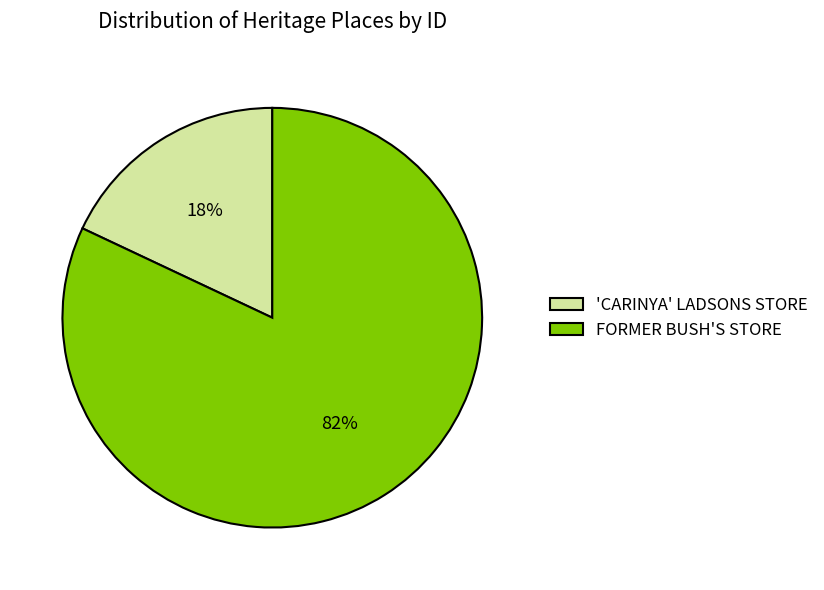

How many slices are in this pie chart?

2